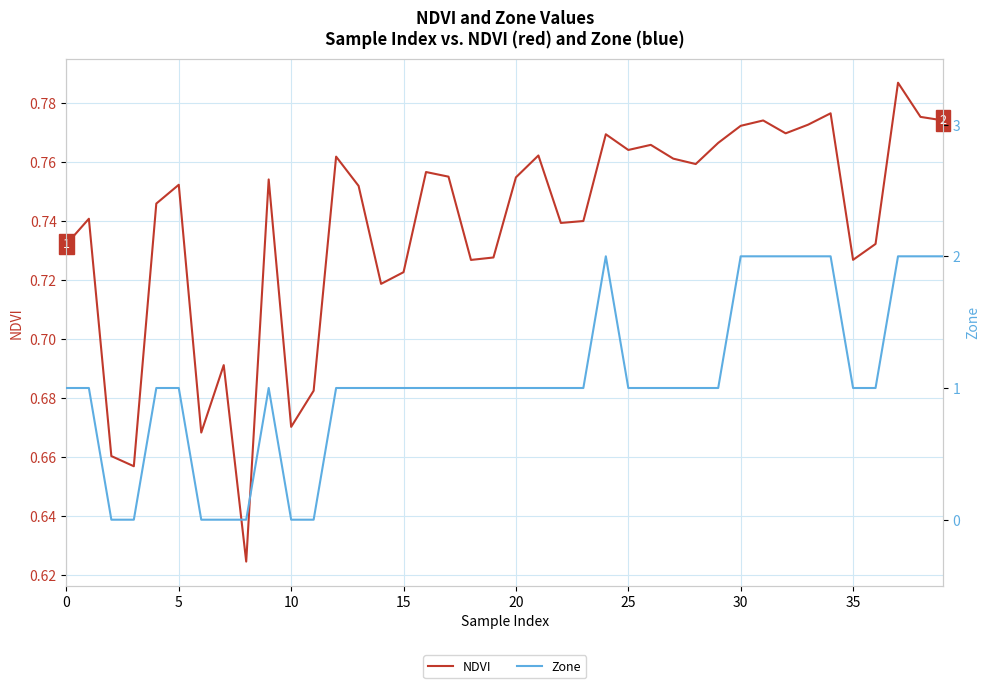

What is the total value across all series at 23?

1.7